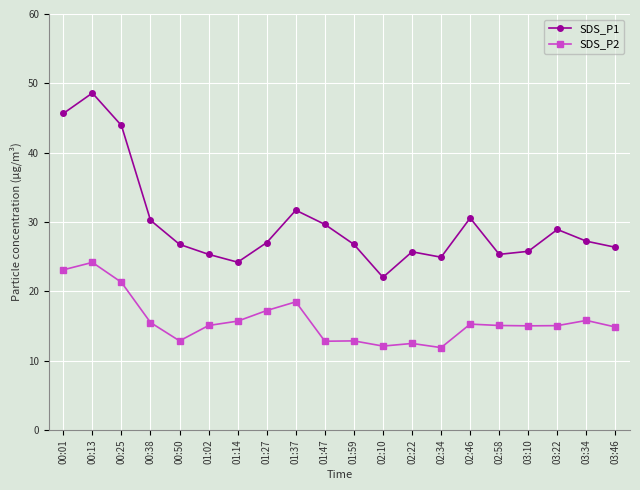

What is the difference between the highest and lowest values at 00:25?

22.6